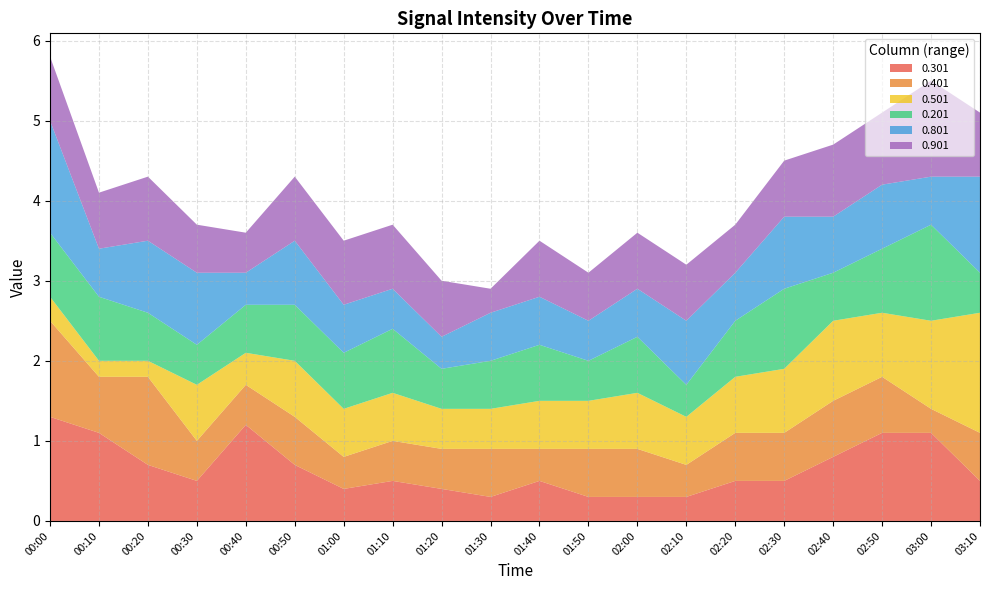

Reading right to left, transcribe all the data shown in this chart.

0.301: 03:10=0.5	03:00=1.1	02:50=1.1	02:40=0.8	02:30=0.5	02:20=0.5	02:10=0.3	02:00=0.3	01:50=0.3	01:40=0.5	01:30=0.3	01:20=0.4	01:10=0.5	01:00=0.4	00:50=0.7	00:40=1.2	00:30=0.5	00:20=0.7	00:10=1.1	00:00=1.3
0.401: 03:10=0.6	03:00=0.3	02:50=0.7	02:40=0.7	02:30=0.6	02:20=0.6	02:10=0.4	02:00=0.6	01:50=0.6	01:40=0.4	01:30=0.6	01:20=0.5	01:10=0.5	01:00=0.4	00:50=0.6	00:40=0.5	00:30=0.5	00:20=1.1	00:10=0.7	00:00=1.2
0.501: 03:10=1.5	03:00=1.1	02:50=0.8	02:40=1.0	02:30=0.8	02:20=0.7	02:10=0.6	02:00=0.7	01:50=0.6	01:40=0.6	01:30=0.5	01:20=0.5	01:10=0.6	01:00=0.6	00:50=0.7	00:40=0.4	00:30=0.7	00:20=0.2	00:10=0.2	00:00=0.3
0.201: 03:10=0.5	03:00=1.2	02:50=0.8	02:40=0.6	02:30=1.0	02:20=0.7	02:10=0.4	02:00=0.7	01:50=0.5	01:40=0.7	01:30=0.6	01:20=0.5	01:10=0.8	01:00=0.7	00:50=0.7	00:40=0.6	00:30=0.5	00:20=0.6	00:10=0.8	00:00=0.8
0.801: 03:10=1.2	03:00=0.6	02:50=0.8	02:40=0.7	02:30=0.9	02:20=0.6	02:10=0.8	02:00=0.6	01:50=0.5	01:40=0.6	01:30=0.6	01:20=0.4	01:10=0.5	01:00=0.6	00:50=0.8	00:40=0.4	00:30=0.9	00:20=0.9	00:10=0.6	00:00=1.4
0.901: 03:10=0.8	03:00=1.2	02:50=0.9	02:40=0.9	02:30=0.7	02:20=0.6	02:10=0.7	02:00=0.7	01:50=0.6	01:40=0.7	01:30=0.3	01:20=0.7	01:10=0.8	01:00=0.8	00:50=0.8	00:40=0.5	00:30=0.6	00:20=0.8	00:10=0.7	00:00=0.8